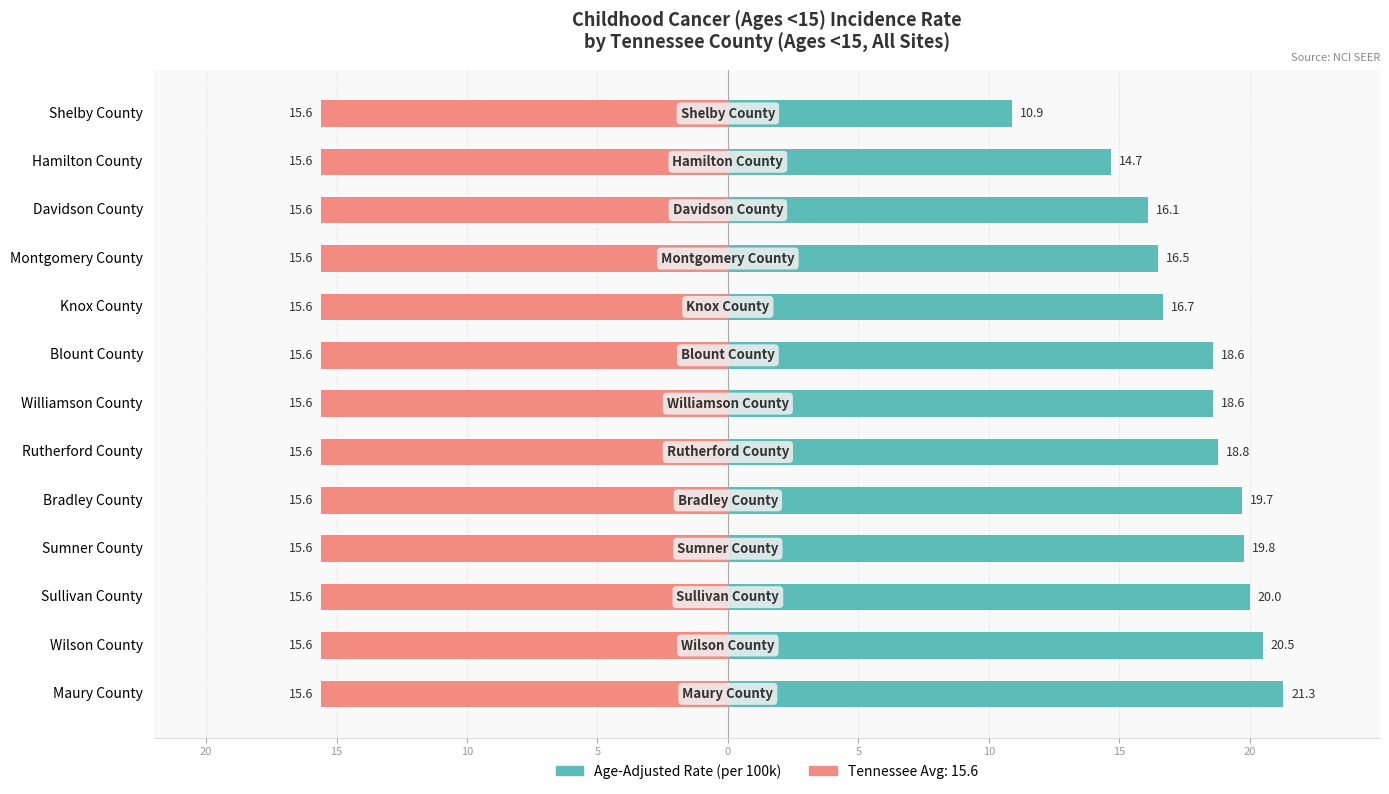

How many groups of bars are there?

13